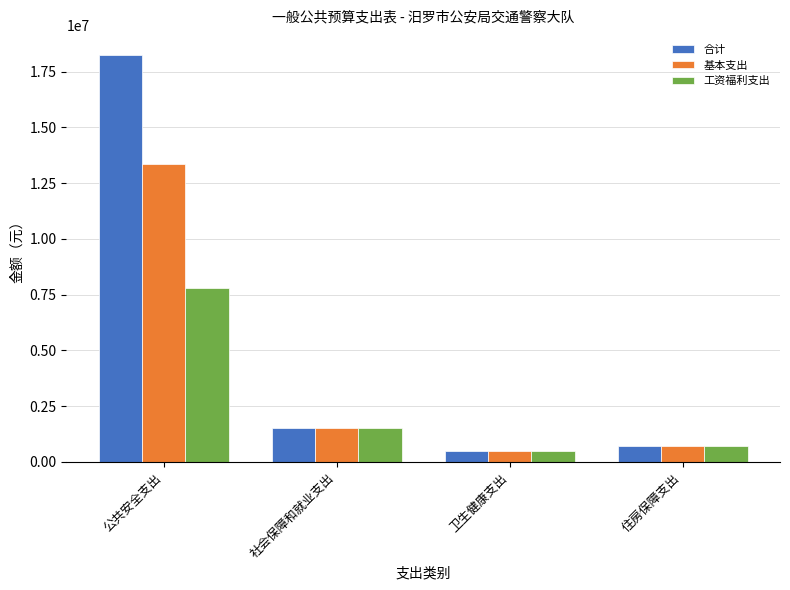

How many bars are there in each group?

3